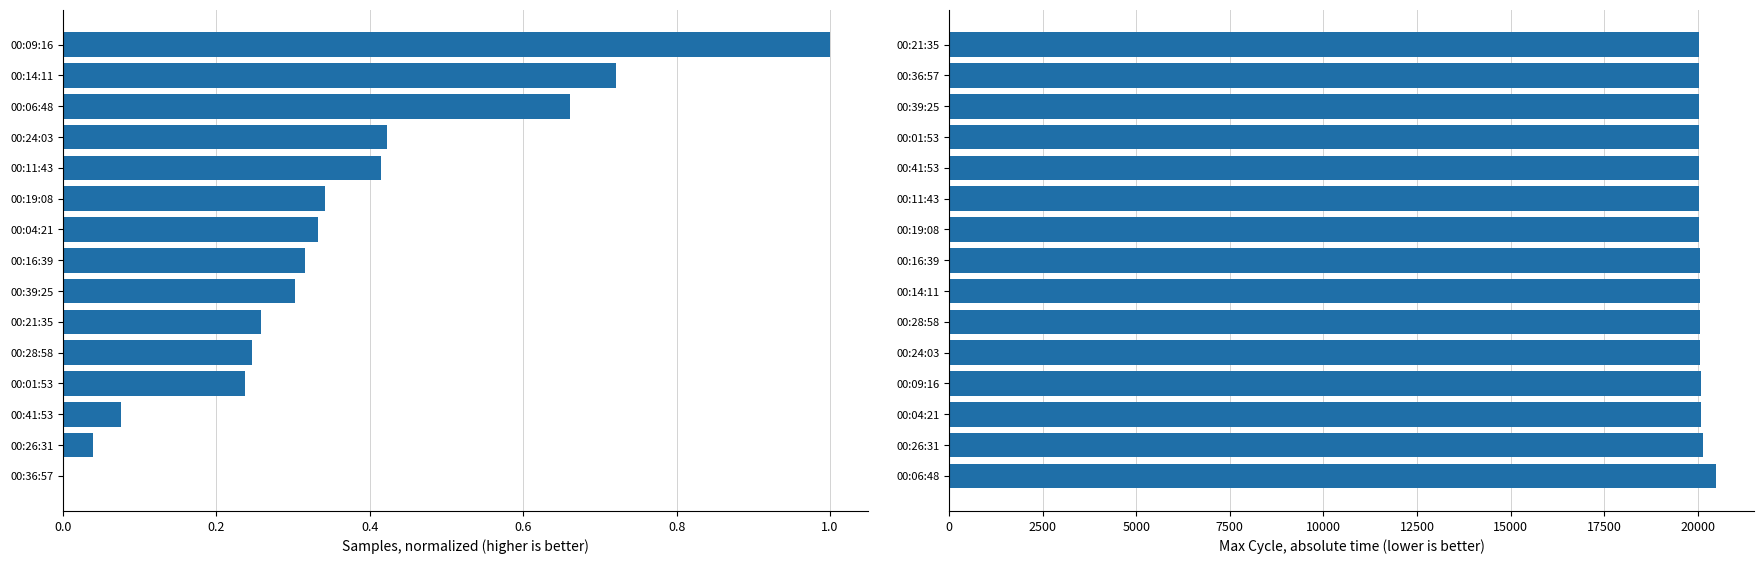

What are all the series names shown in the legend?

Samples (normalized), Max Cycle